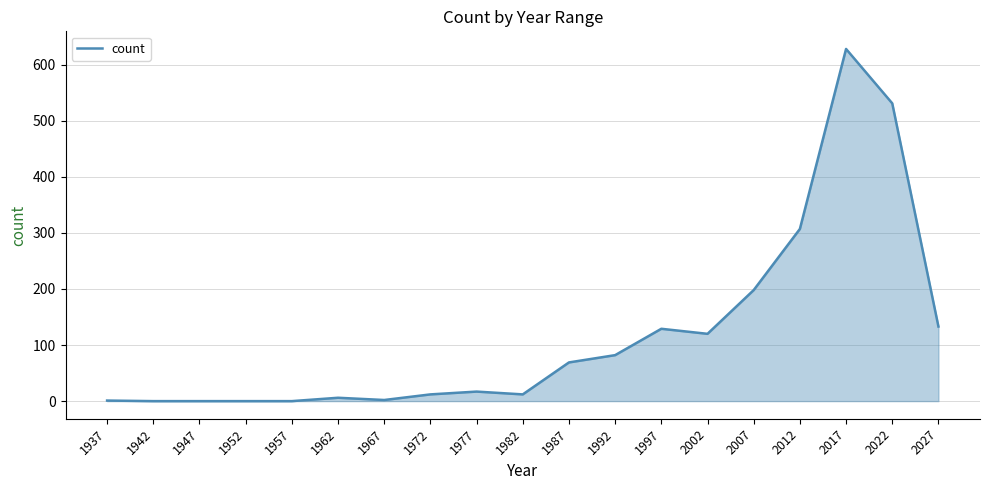

What is the approximate value at 2002, to the nearest 10?

120